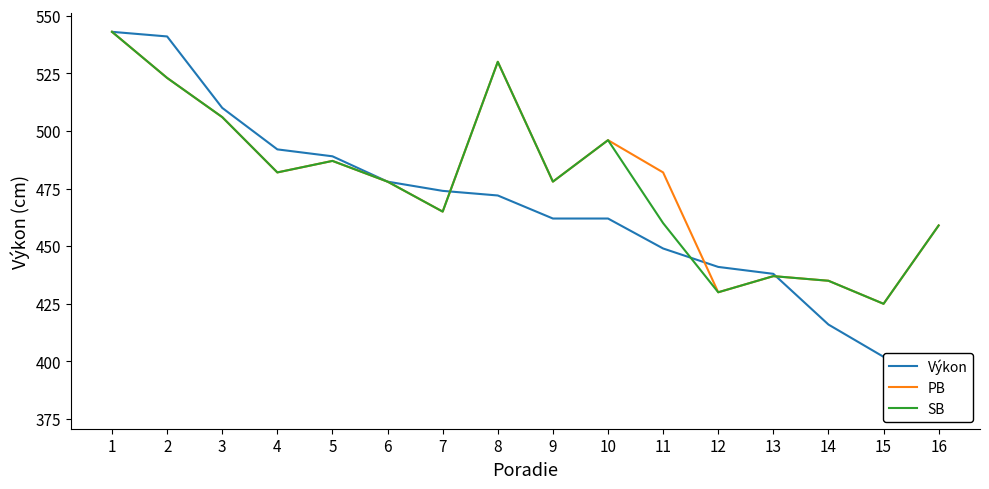

What are all the series names shown in the legend?

Výkon, PB, SB